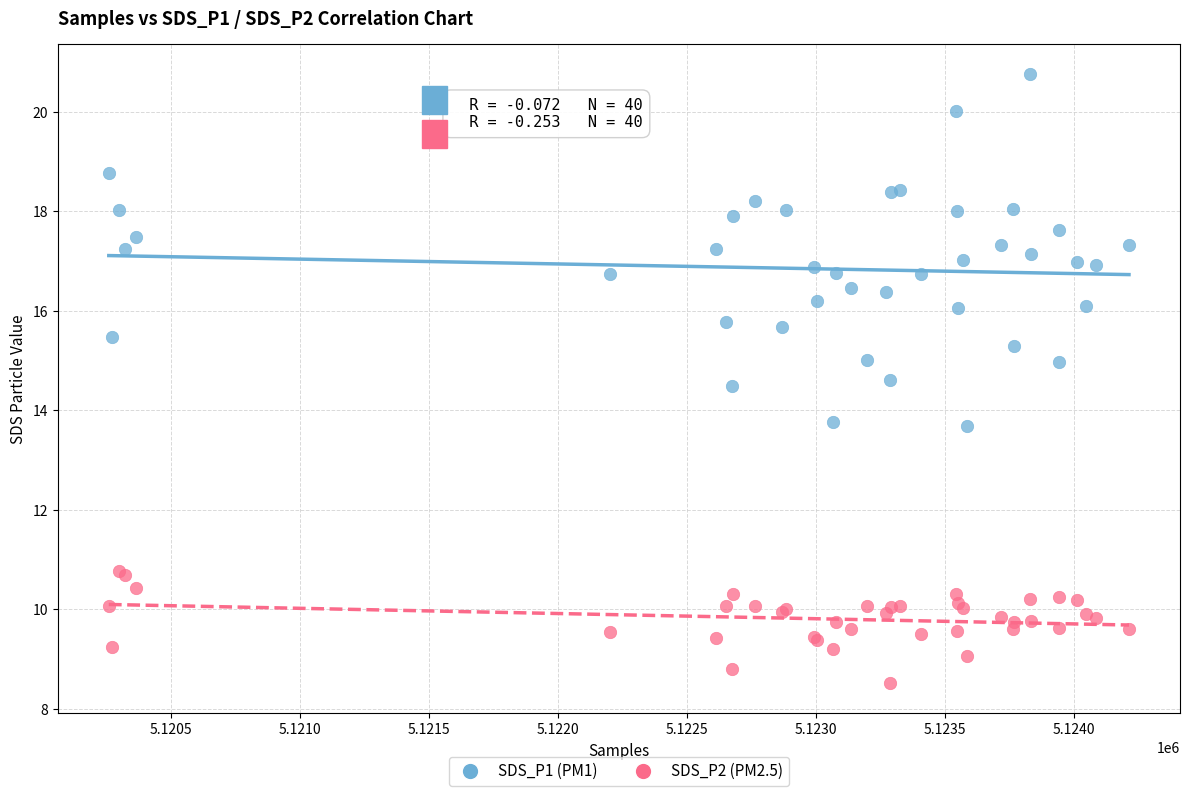

What are all the series names shown in the legend?

SDS_P1 (PM1), SDS_P2 (PM2.5)